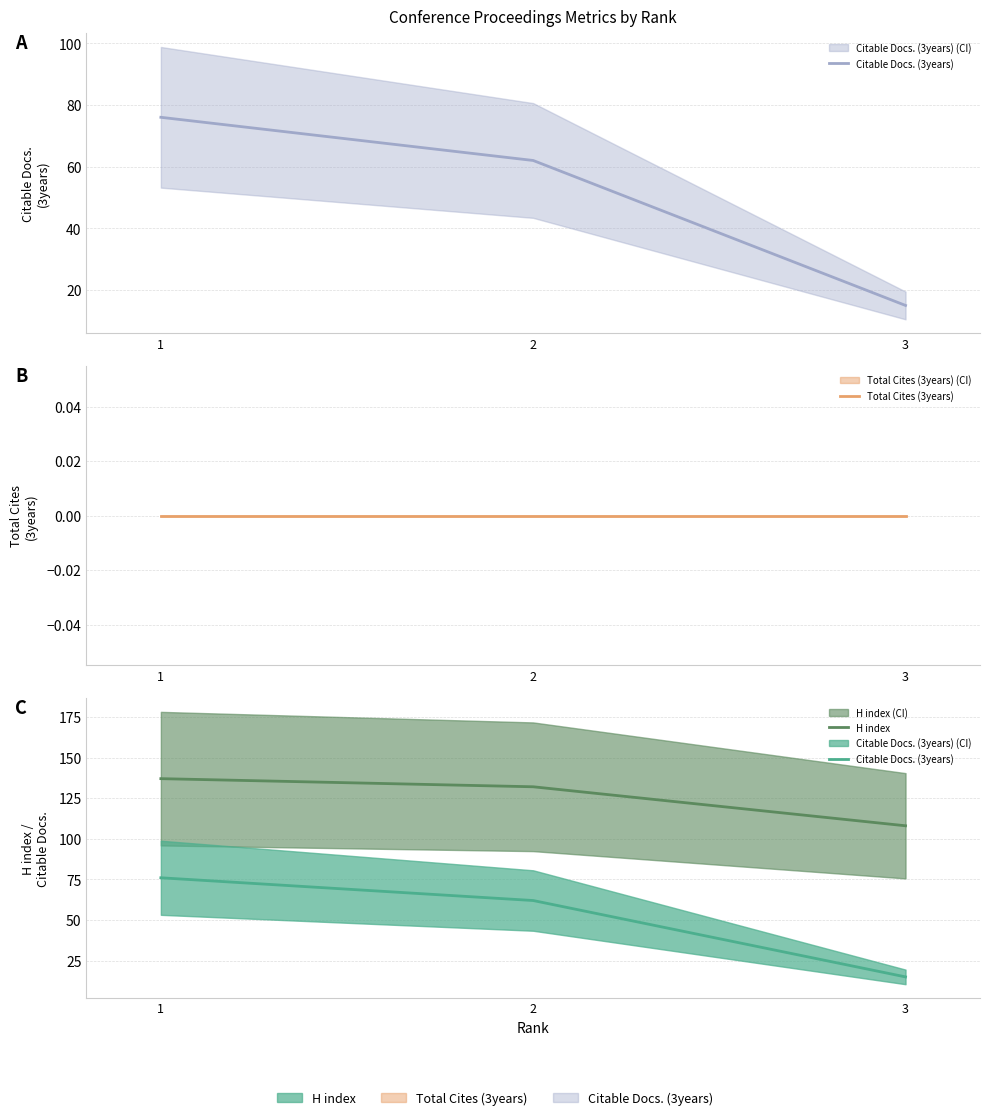

What is the difference between the maximum and minimum values in the H index series?

29